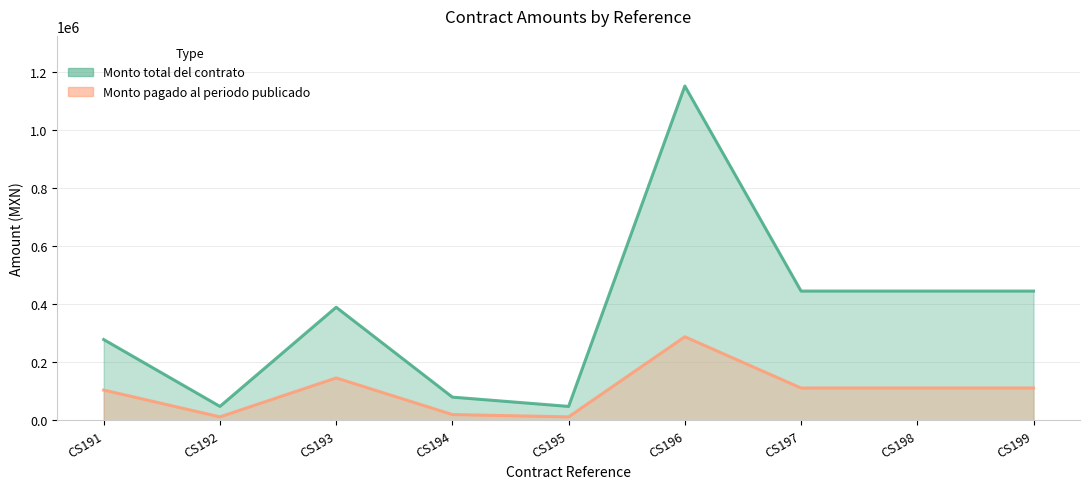

How many data points in Monto total del contrato are less than 389760?

4